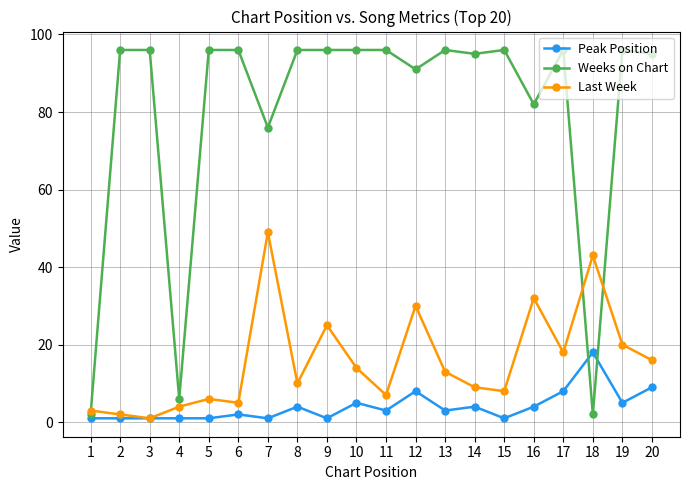

What is the maximum value shown in the chart?

96